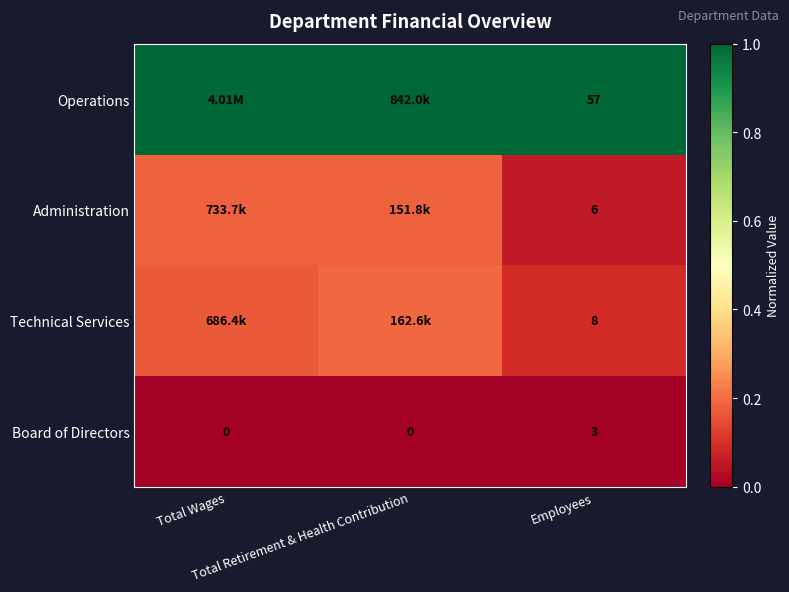

Rank the categories by Technical Services value from lowest to highest.

Employees, Total Wages, Total Retirement & Health Contribution